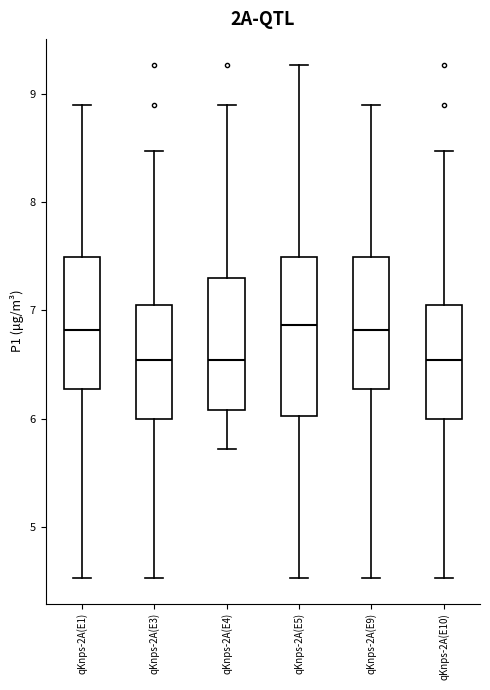

Reading left to right, transcribe this box plot: for each box, give where its median line is, the range the box spans, and where its two whiskers end, as read against the y-axis. The values are not printed on the chart, so give them approximately, as read against the axis.

qKnps-2A(E1): median 6.8, box 6.3 to 7.5, whiskers 4.5 to 8.9
qKnps-2A(E3): median 6.5, box 6.0 to 7.1, whiskers 4.5 to 8.5
qKnps-2A(E4): median 6.5, box 6.1 to 7.3, whiskers 5.7 to 8.9
qKnps-2A(E5): median 6.9, box 6.0 to 7.5, whiskers 4.5 to 9.3
qKnps-2A(E9): median 6.8, box 6.3 to 7.5, whiskers 4.5 to 8.9
qKnps-2A(E10): median 6.5, box 6.0 to 7.1, whiskers 4.5 to 8.5